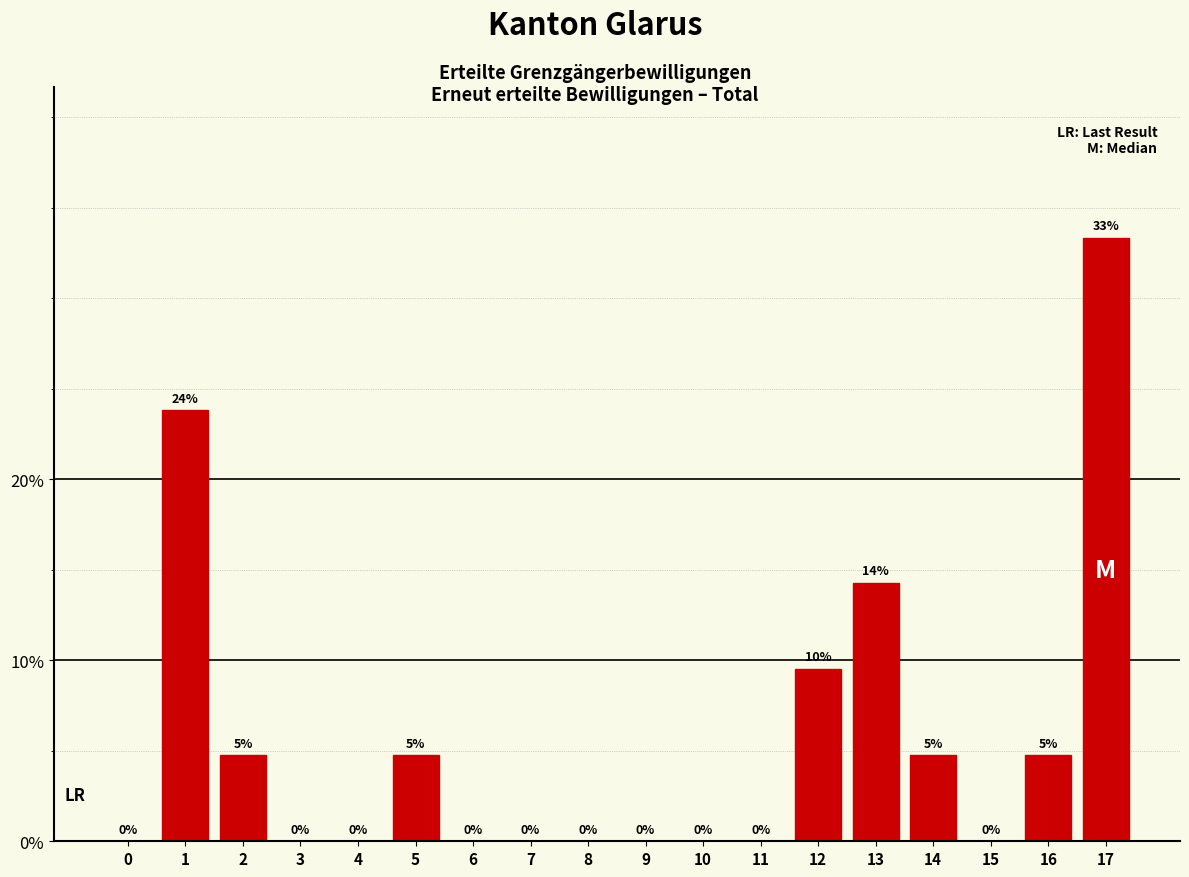

Between 12 and 10, which is larger?

12